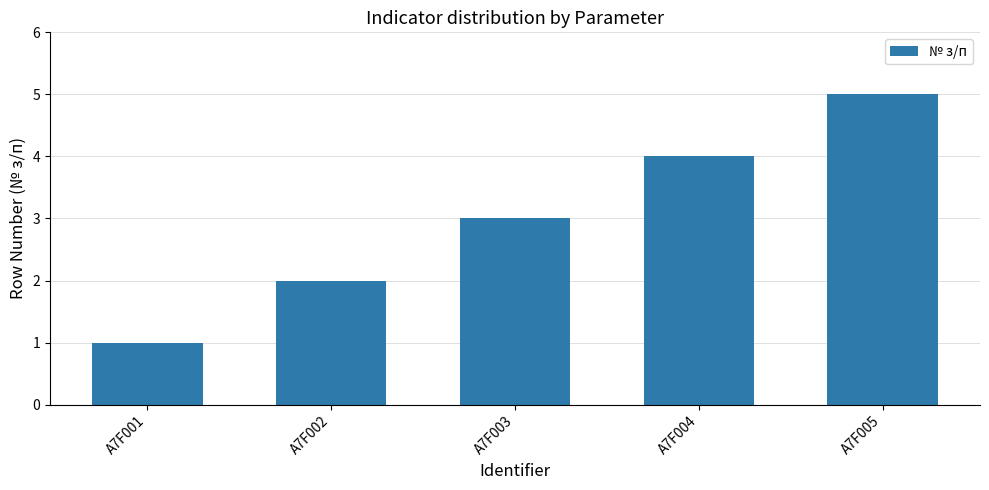

The chart shows a value of 1 at A7F004. True or false?

False